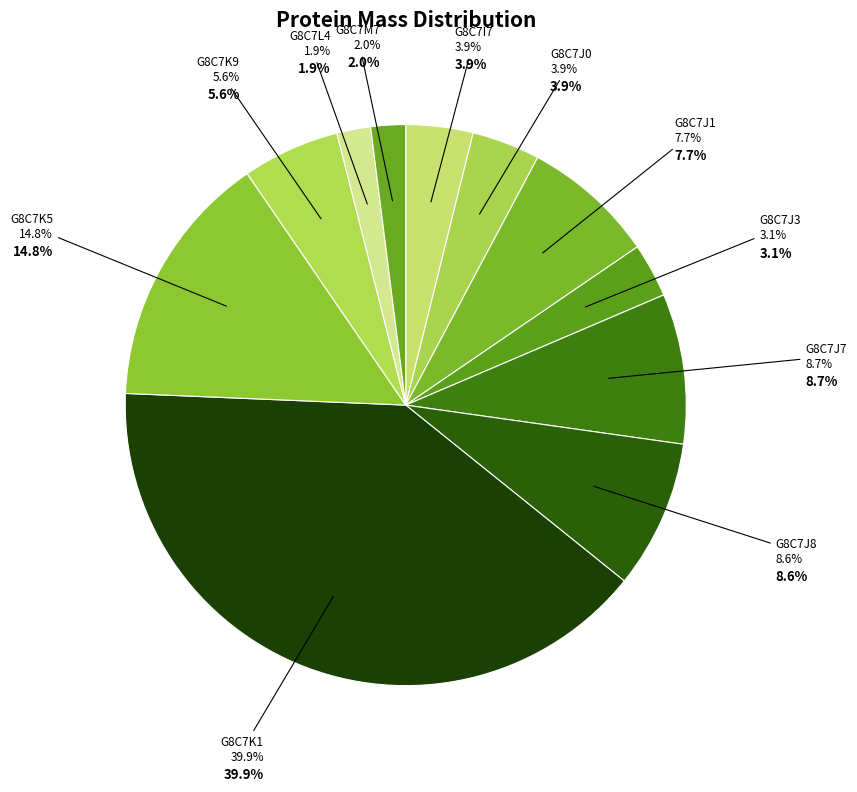

Rank the categories by value from lowest to highest.

G8C7L4, G8C7M7, G8C7J3, G8C7I7, G8C7J0, G8C7K9, G8C7J1, G8C7J8, G8C7J7, G8C7K5, G8C7K1